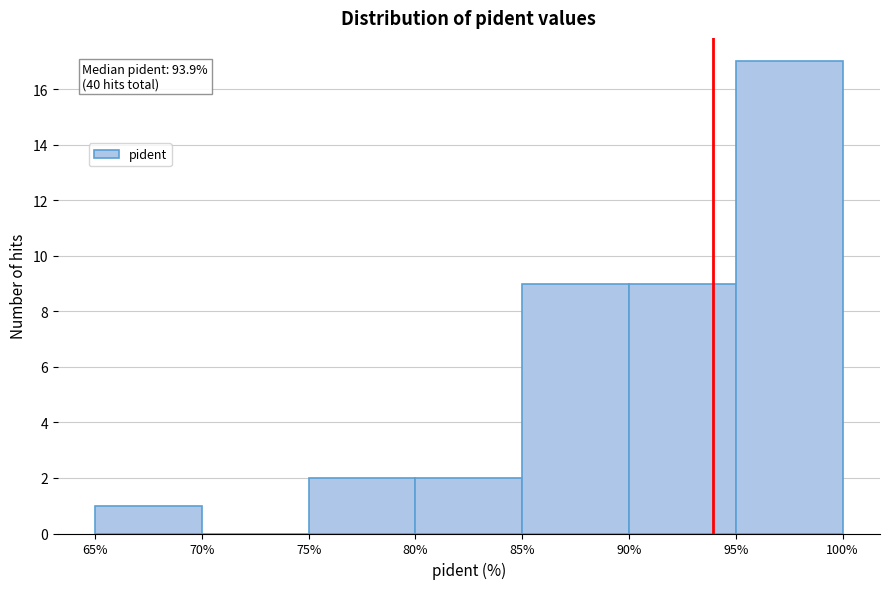

Which range on the x-axis has the tallest bar?

95% to 100%